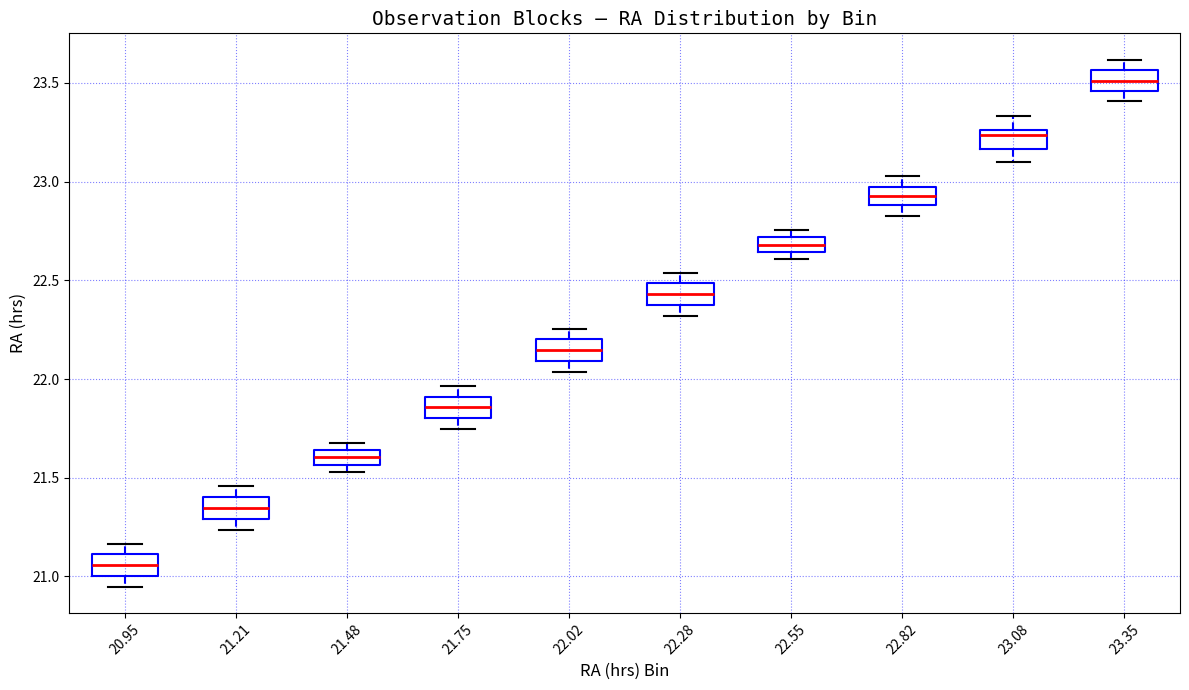

Which box's median line is the highest?

23.35